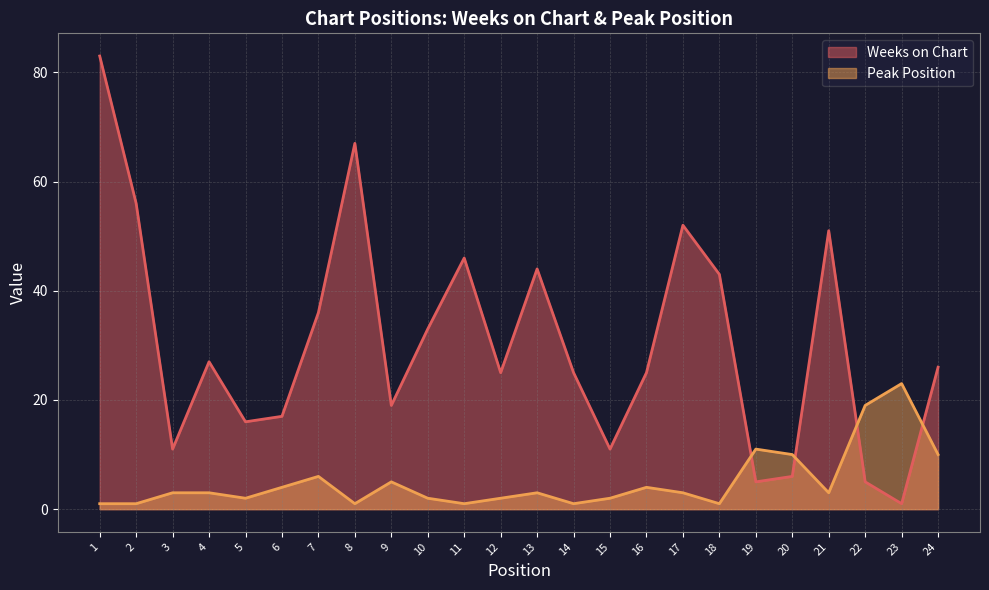

After their last crossing, which series has the higher values: Weeks on Chart or Peak Position?

Weeks on Chart